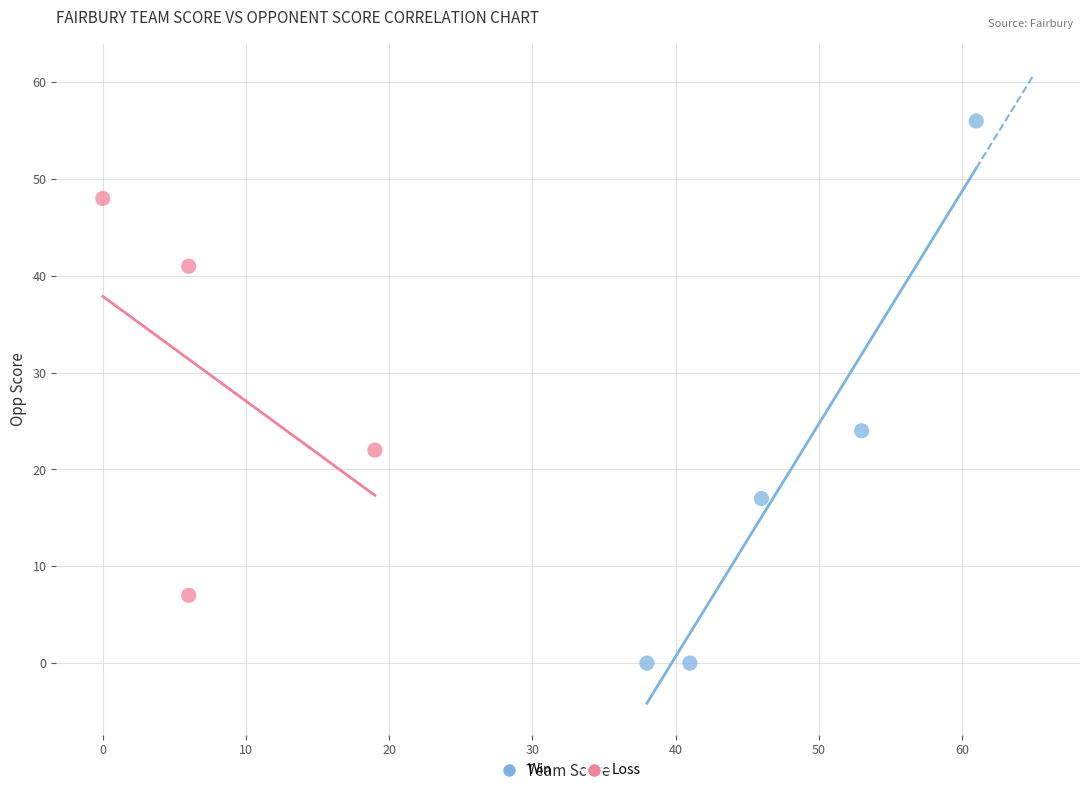

Which series contains the lowest Y value?

Win